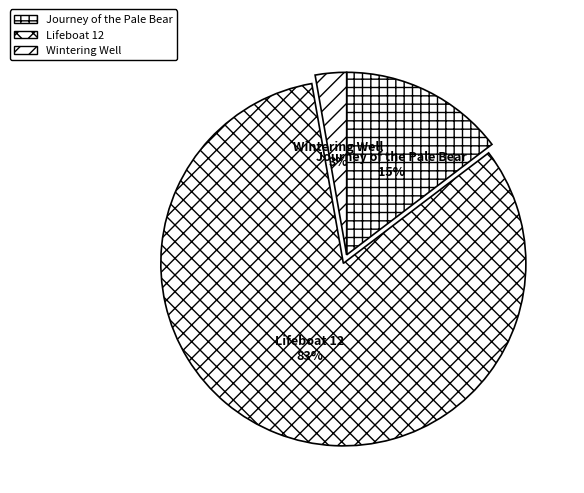

To the nearest percent, what is the average slice percentage?

33%